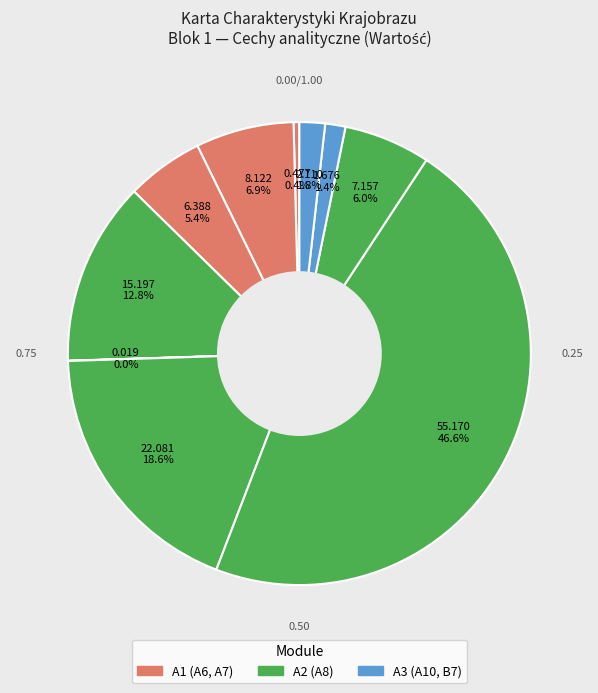

To the nearest percent, what is the average slice percentage?

10%